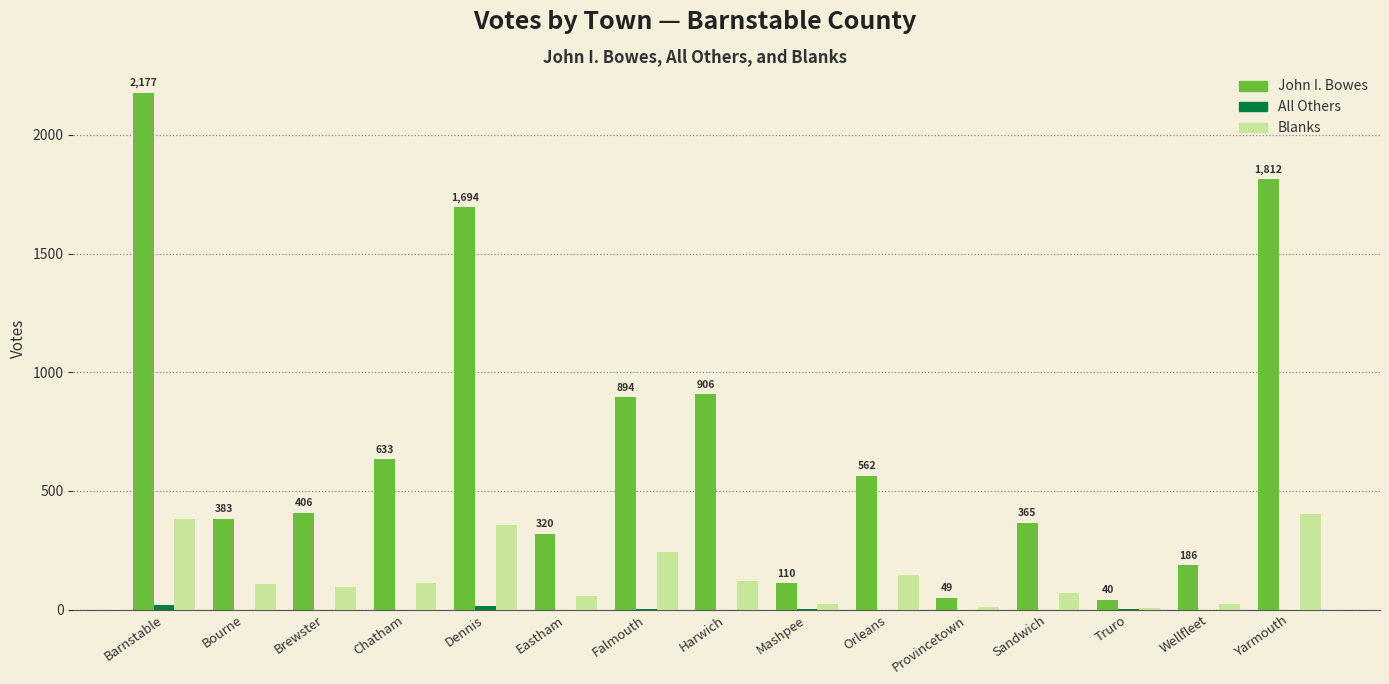

Which series has the largest total across all categories?

John I. Bowes